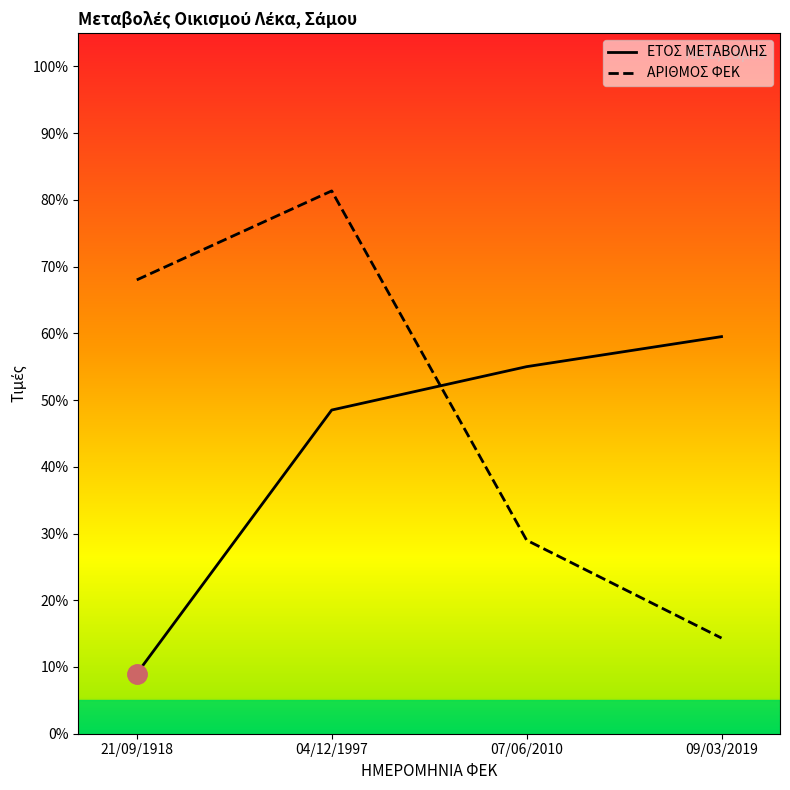

What is the spread (max minus min) of values at 21/09/1918?

59.0